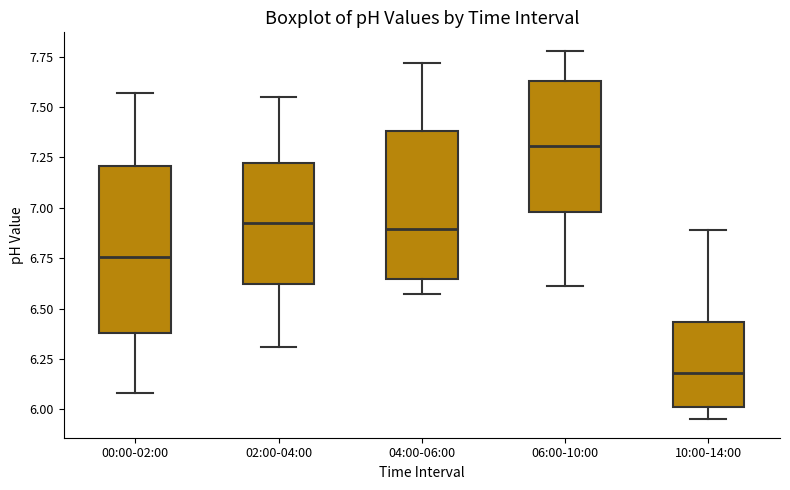

Reading left to right, read every box against the y-axis: the position of its median line, the range the box covers, and the ends of its whiskers. The values are not printed on the chart, so give them approximately, as read against the axis.

00:00-02:00: median 6.75, box 6.40 to 7.20, whiskers 6.10 to 7.55
02:00-04:00: median 6.95, box 6.60 to 7.20, whiskers 6.30 to 7.55
04:00-06:00: median 6.90, box 6.65 to 7.40, whiskers 6.55 to 7.70
06:00-10:00: median 7.30, box 7.00 to 7.65, whiskers 6.60 to 7.80
10:00-14:00: median 6.20, box 6.00 to 6.45, whiskers 5.95 to 6.90